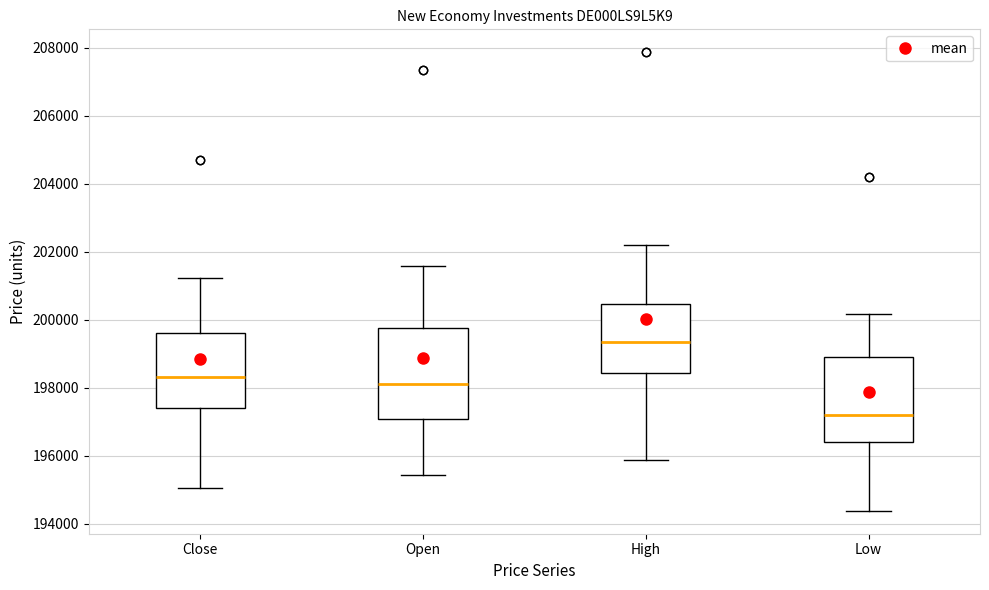

Which box is the tallest, from its lower edge to its upper edge?

Open